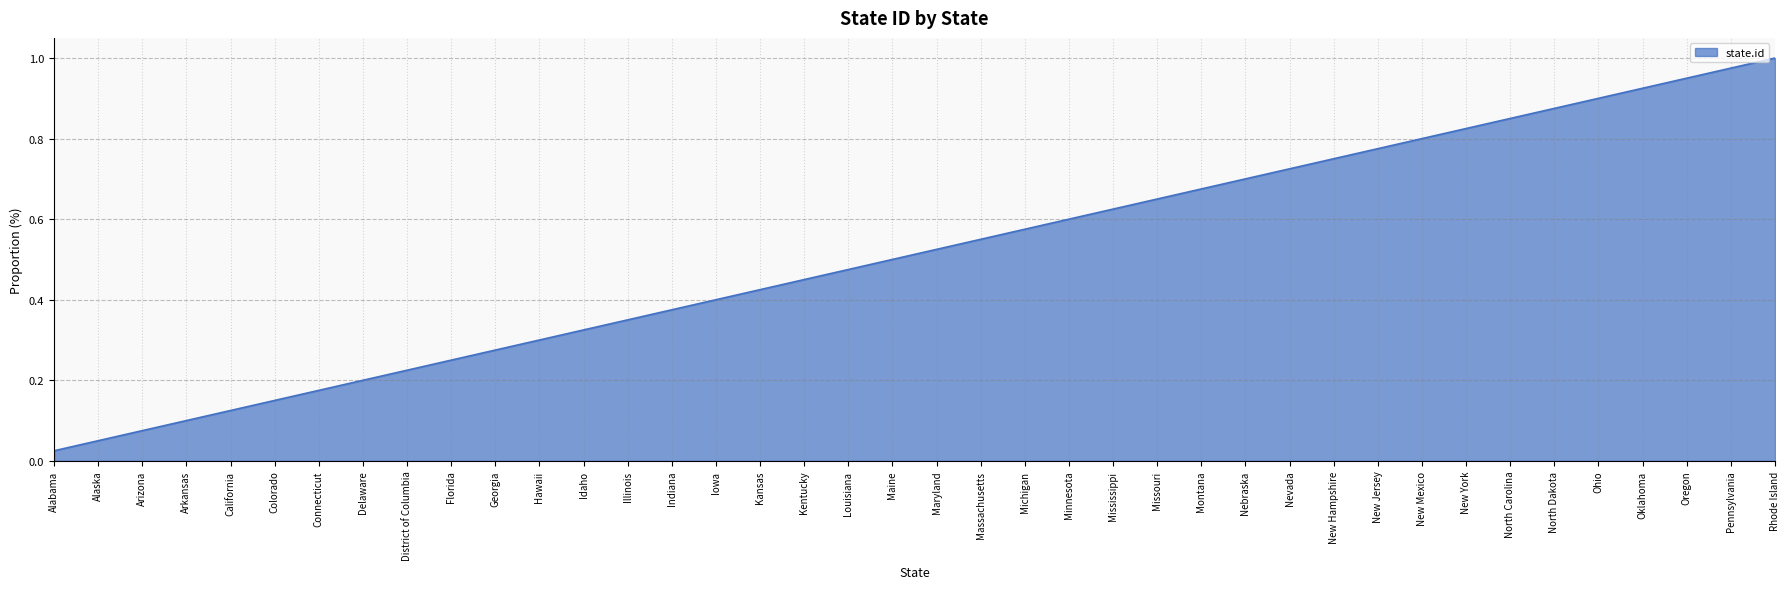

Is it true that the value at Oregon is 0.9?

True